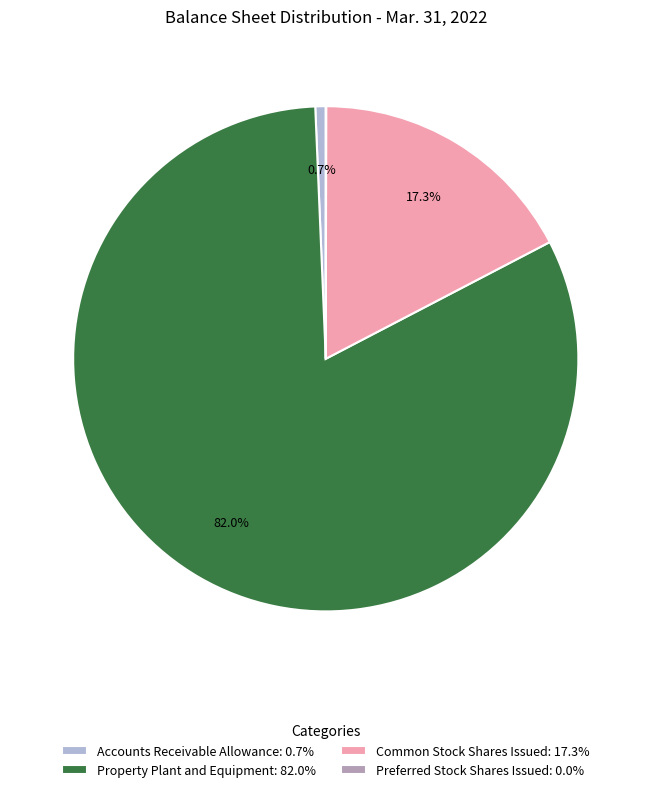

Does Property Plant and Equipment account for over 50% of the chart?

Yes